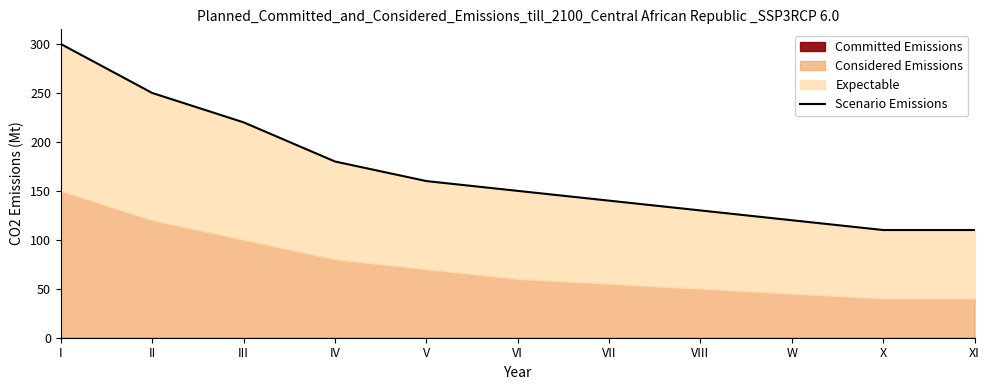

Reading left to right, list all the values displayed in this chart.

300	250	220	180	160	150	140	130	120	110	110